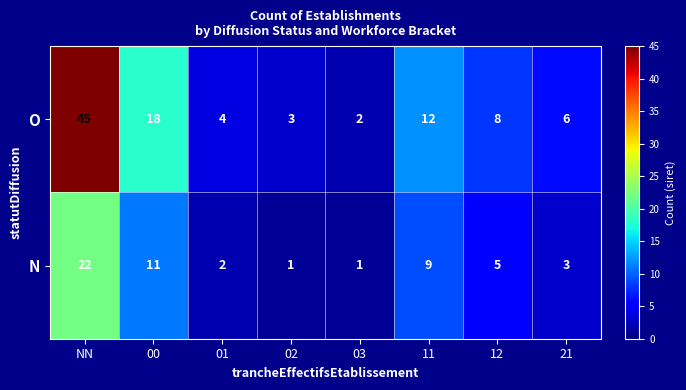

What is the sum of all N values?

54